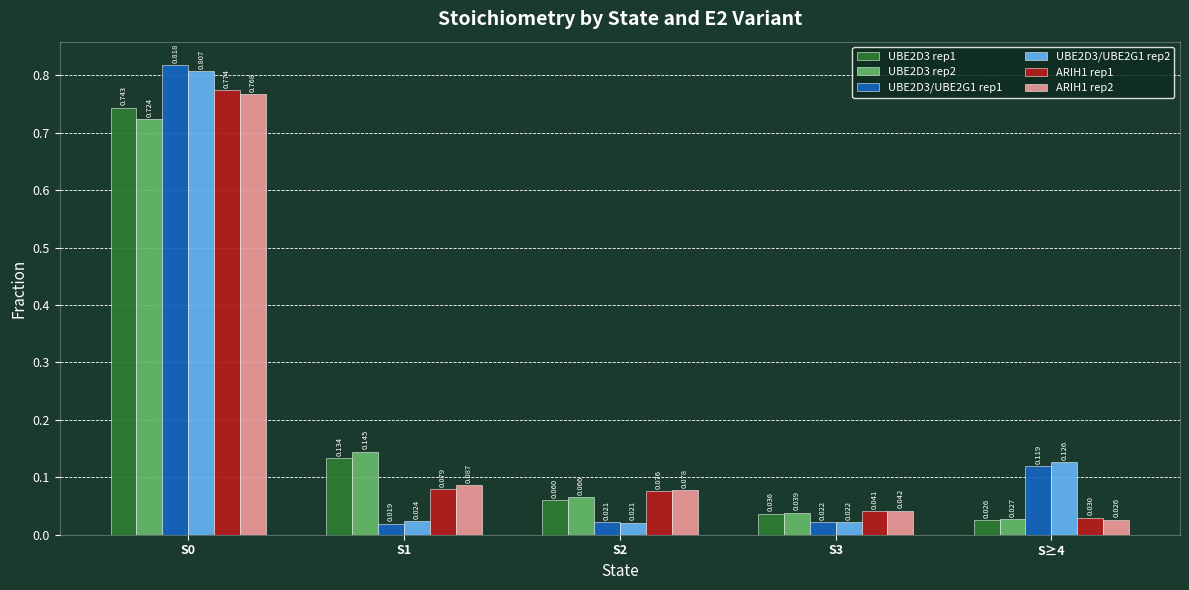

What is the average value of the UBE2D3/UBE2G1 rep1 series?

0.2